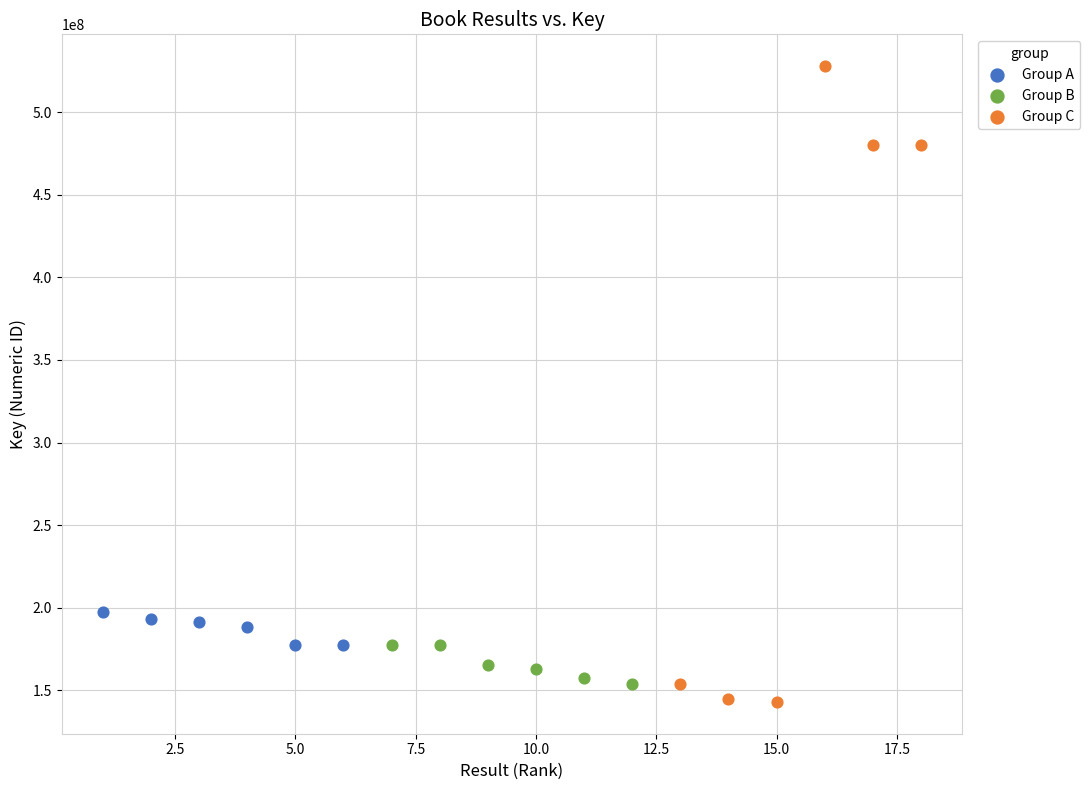

Which series has the largest Y range (max minus min)?

Group C